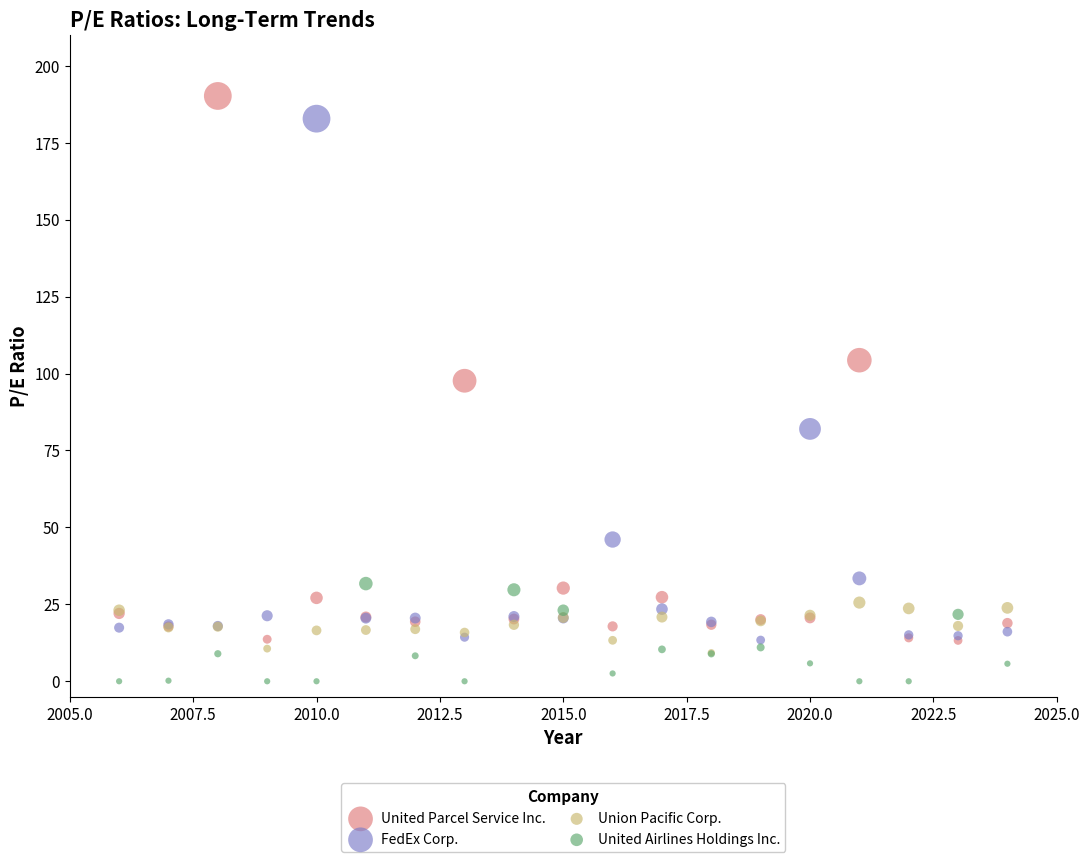

Which series has the largest Y range (max minus min)?

United Parcel Service Inc.